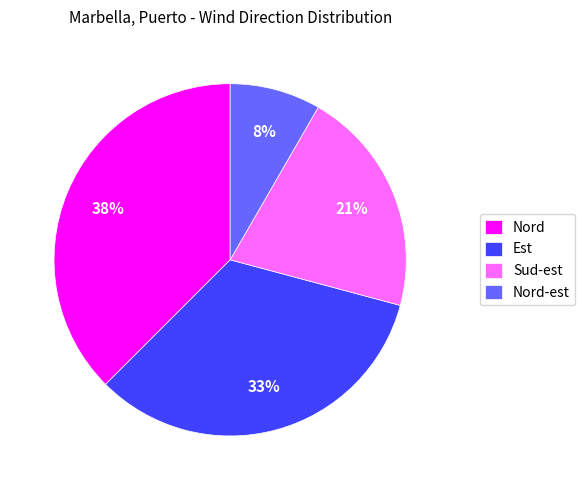

Which category has the smallest portion of the pie?

Nord-est